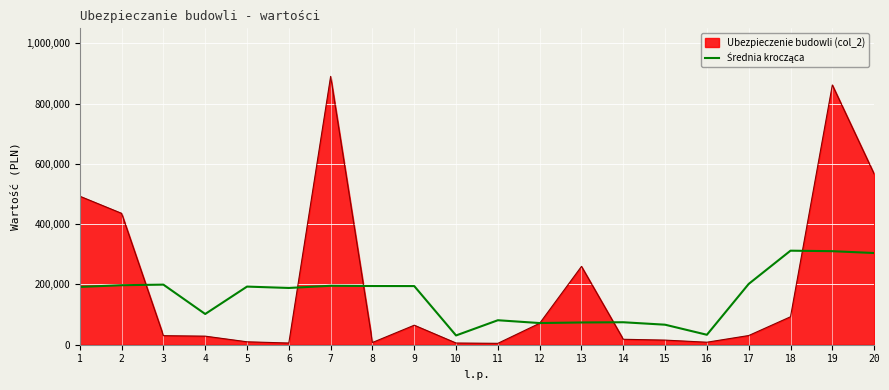

Does the chart display data point markers on the line(s)?

No